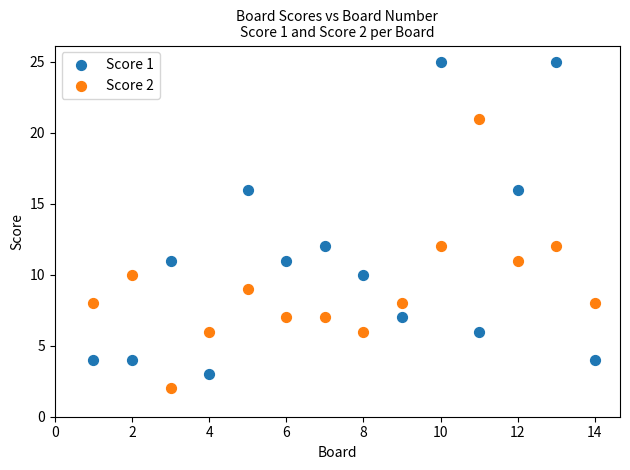

What are all the series names shown in the legend?

Score 1, Score 2